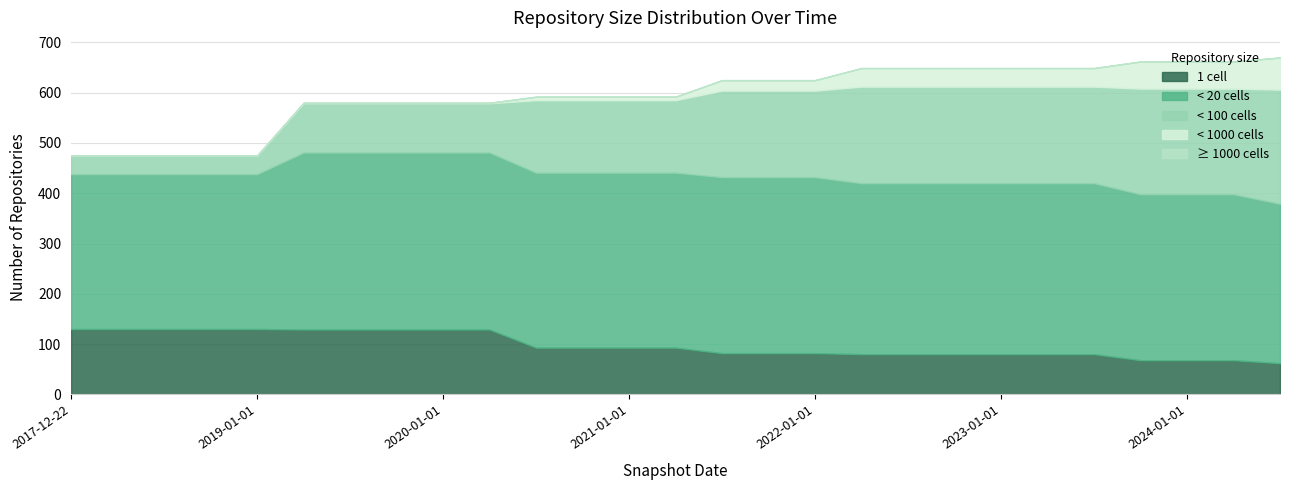

How many series are shown in this chart?

5